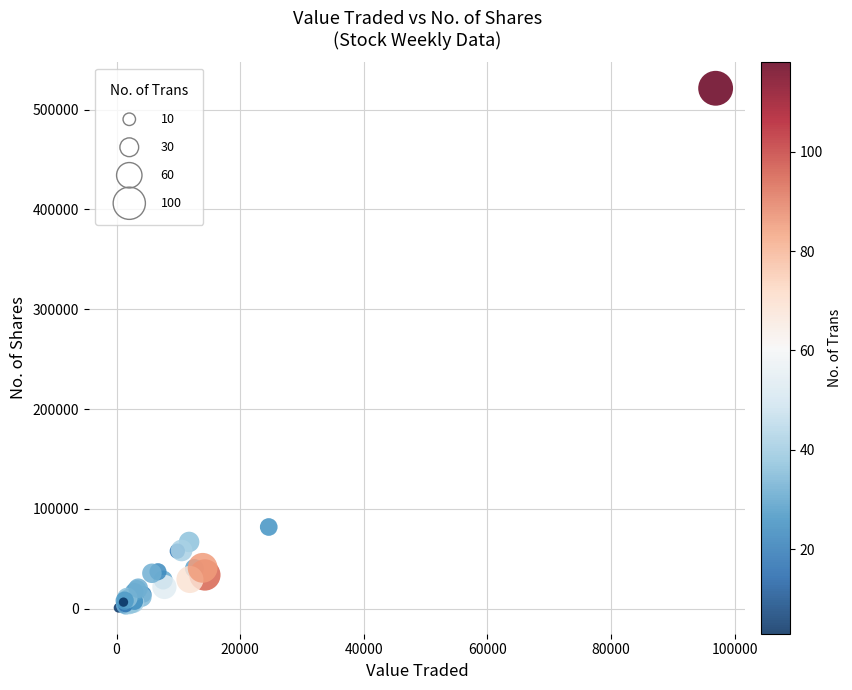

What Y value in the scatter plot is closest to 261153?

81893